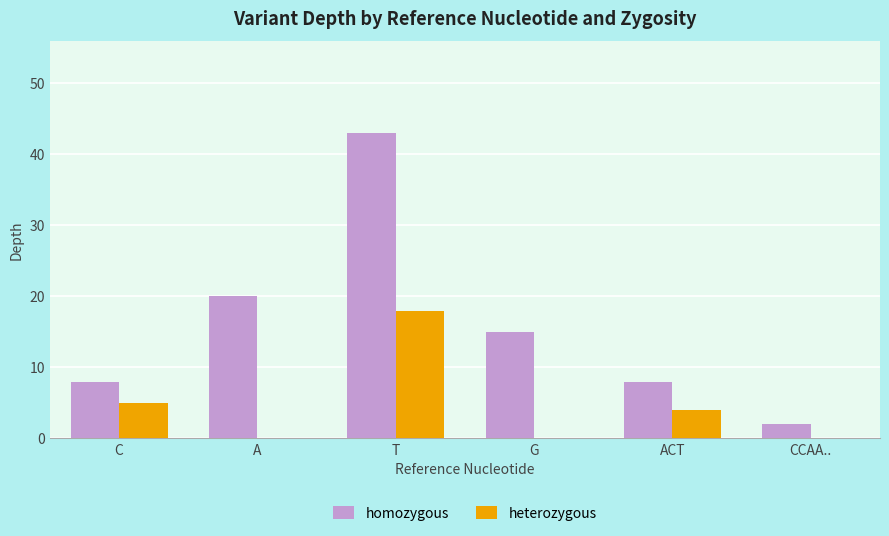

The value of heterozygous at CCAA.. is 5. True or false?

False